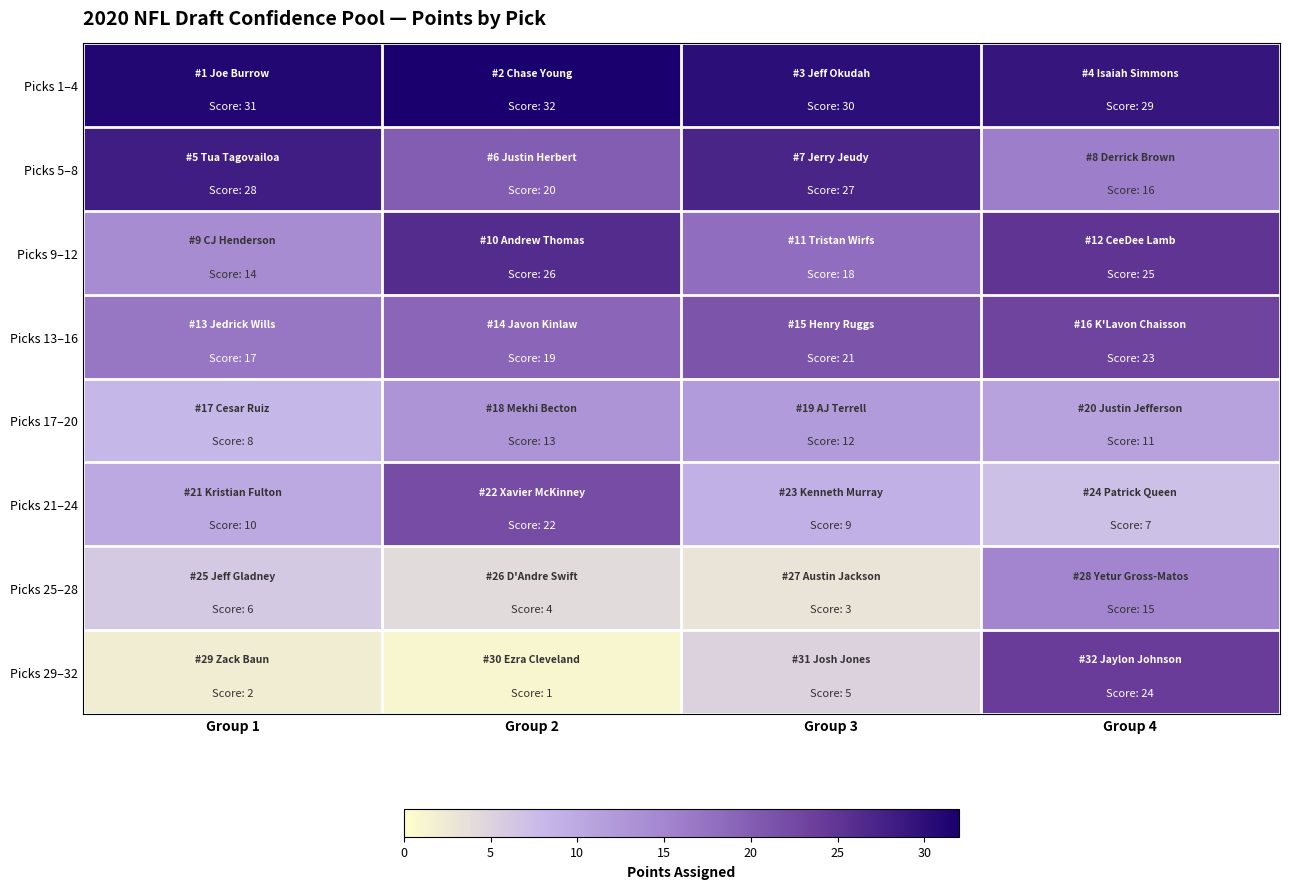

What is the minimum value shown in the chart?

1